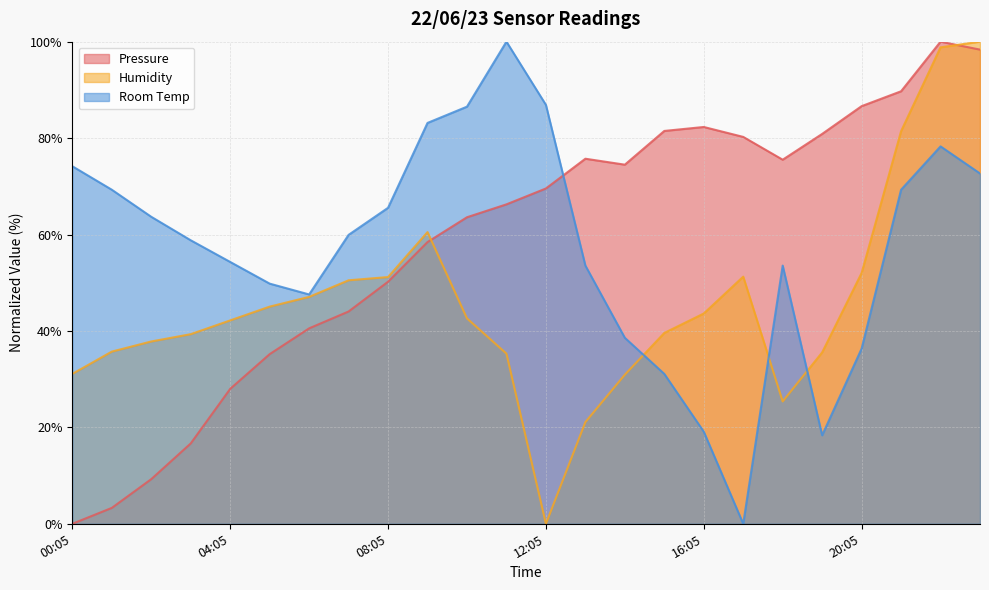

What are all the series names shown in the legend?

Pressure, Humidity, Room Temp